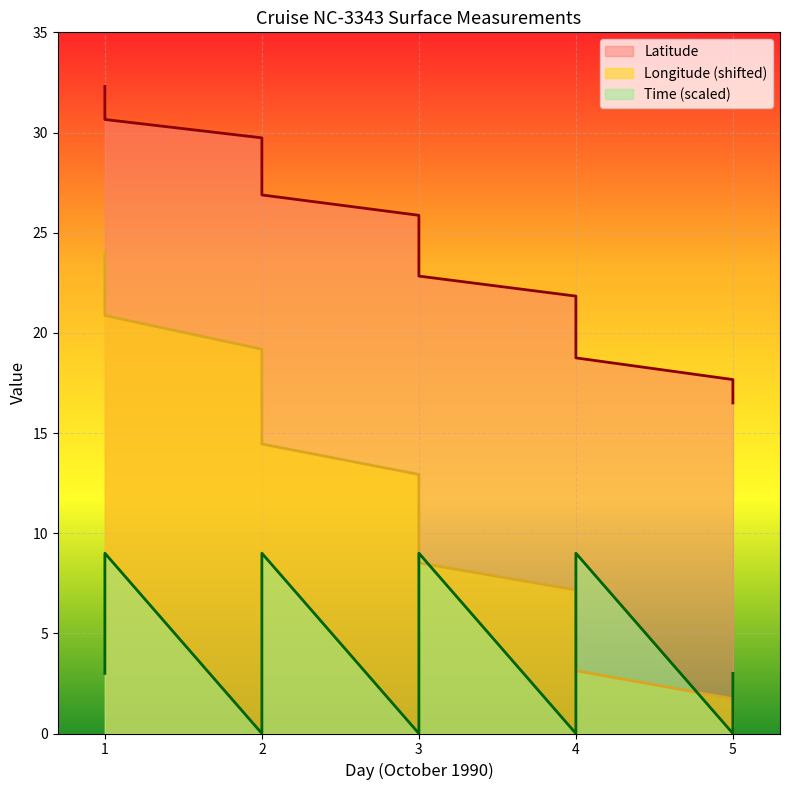

Does the chart display data point markers on the line(s)?

No